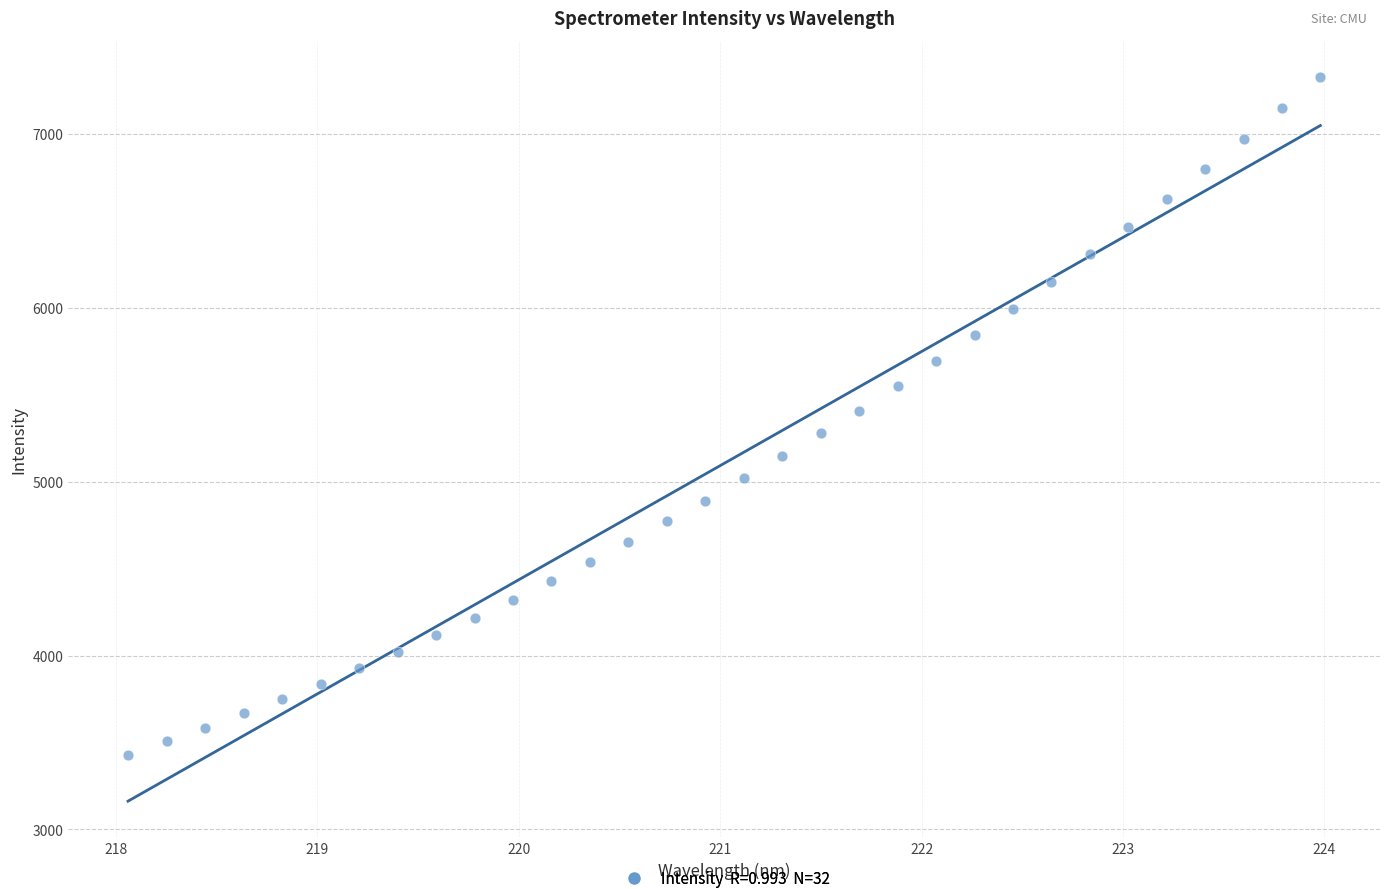

What is the range of X values (max minus min)?

5.9